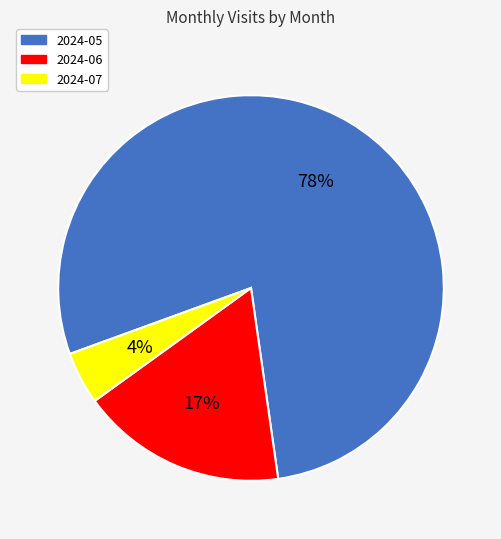

To the nearest percent, what percentage of the pie is 2024-06?

17%